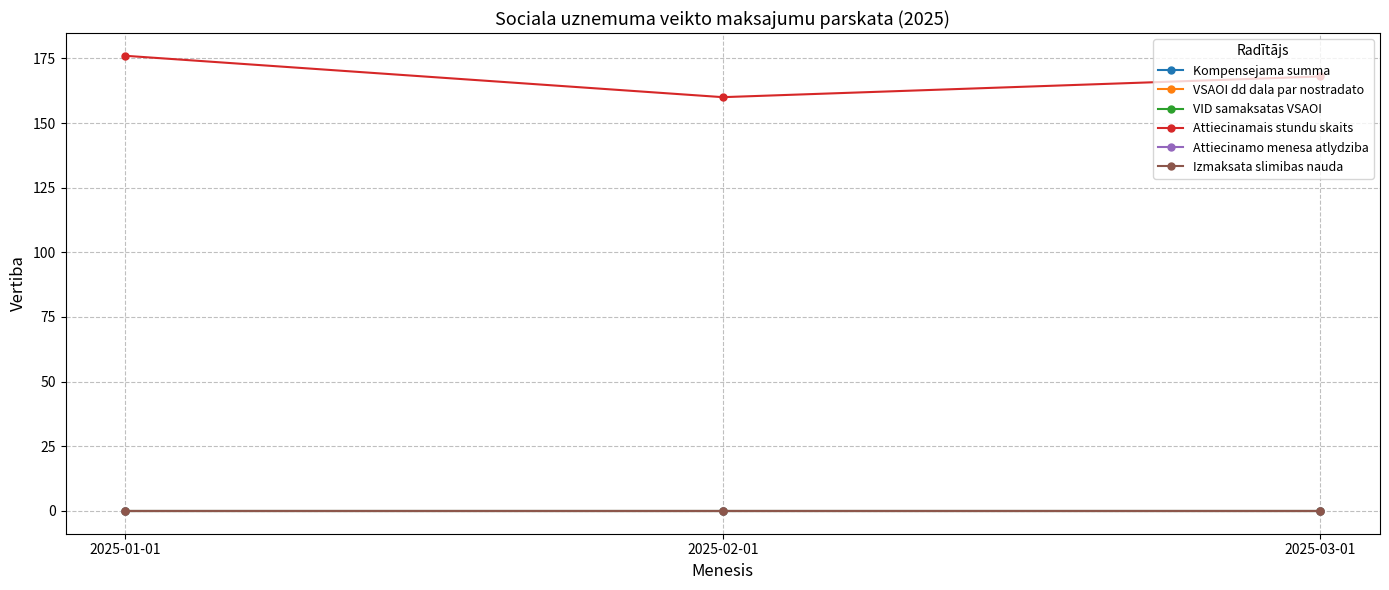

Does the chart have visible grid lines?

Yes